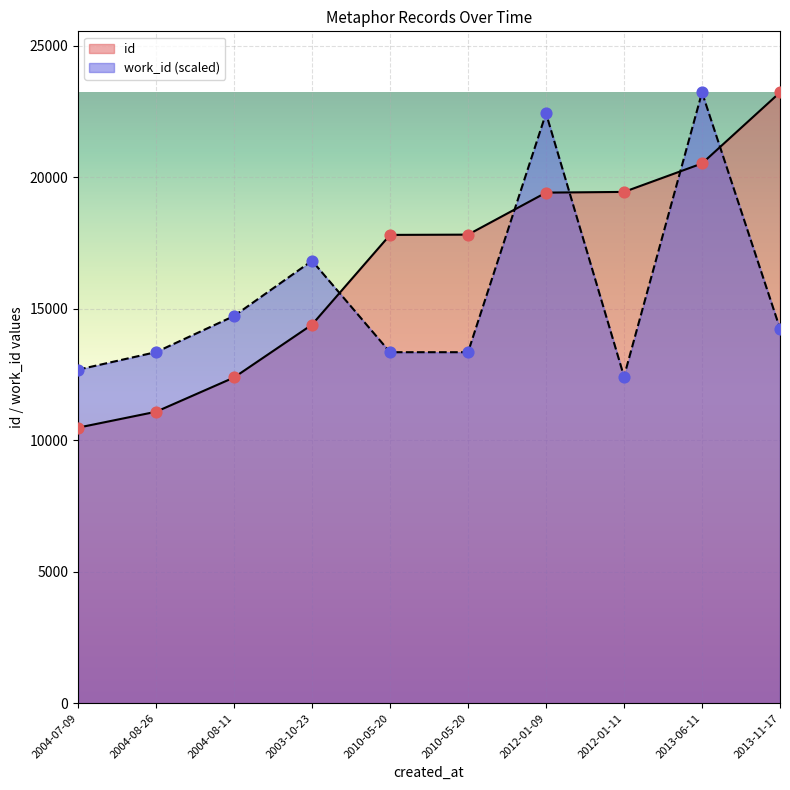

Which series has the widest spread of Y values?

id